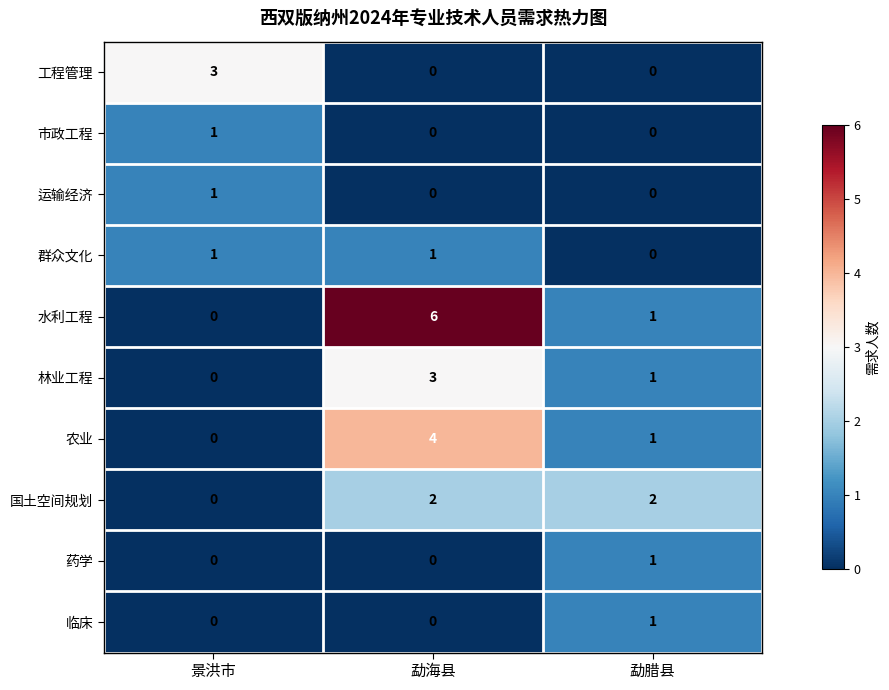

Is it true that 林业工程 equals 3 at 勐海县?

True